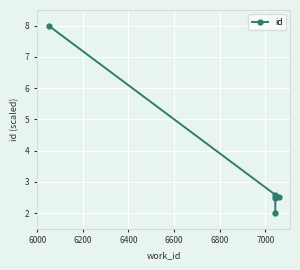

What is the minimum value shown in the chart?

2.0